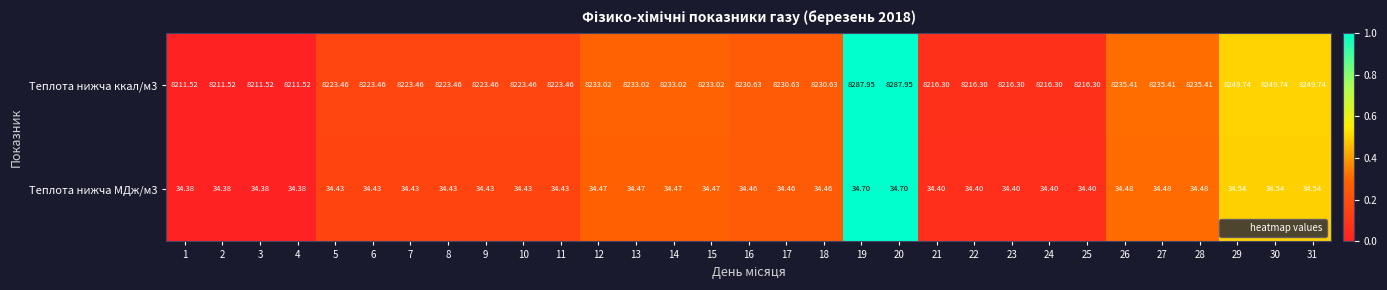

Which series has the largest total across all categories?

Теплота нижча ккал/м3